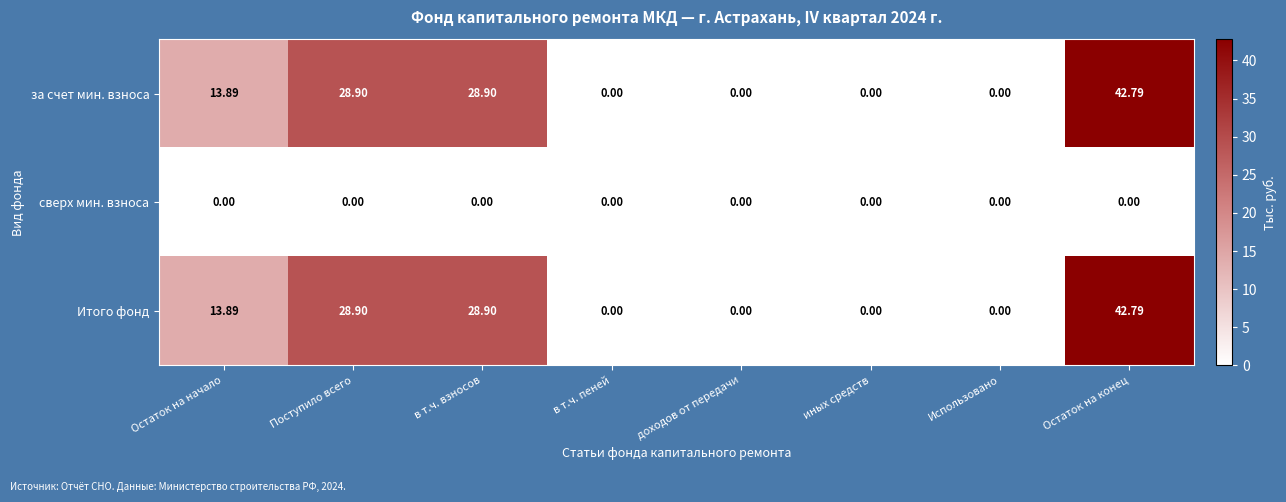

Which label corresponds to the largest value in the chart?

Остаток на конец